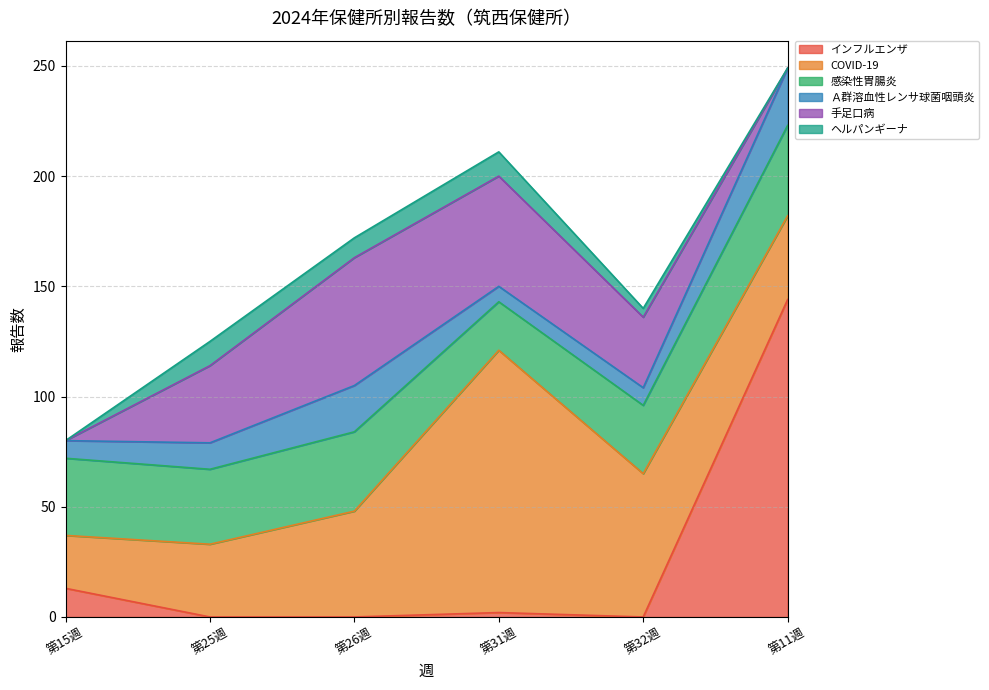

What is the average value of the Ａ群溶血性レンサ球菌咽頭炎 series?

14